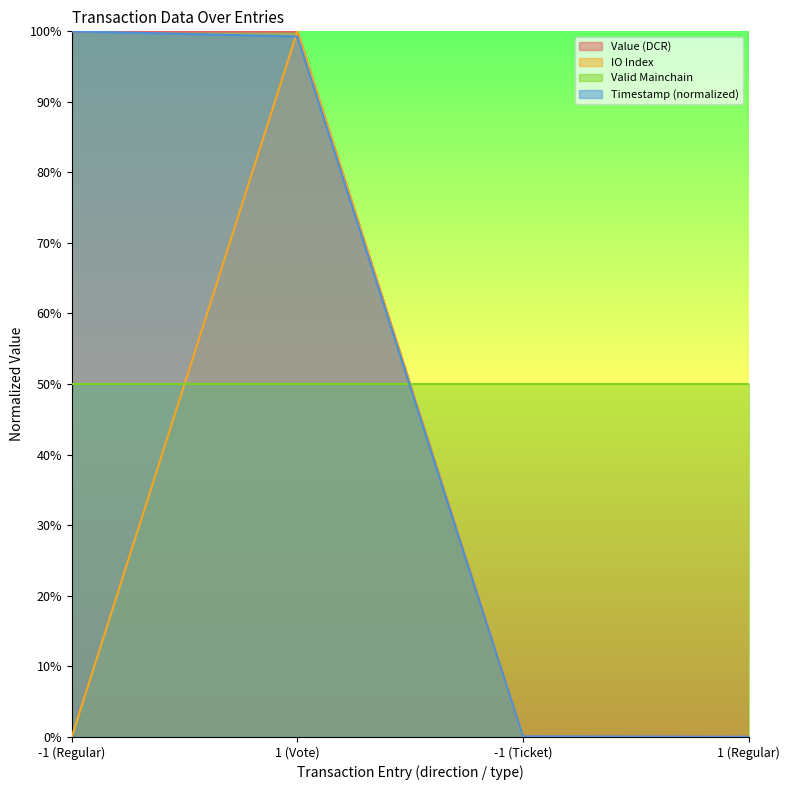

What is the label of the 2nd point from the right?

-1 (Ticket)